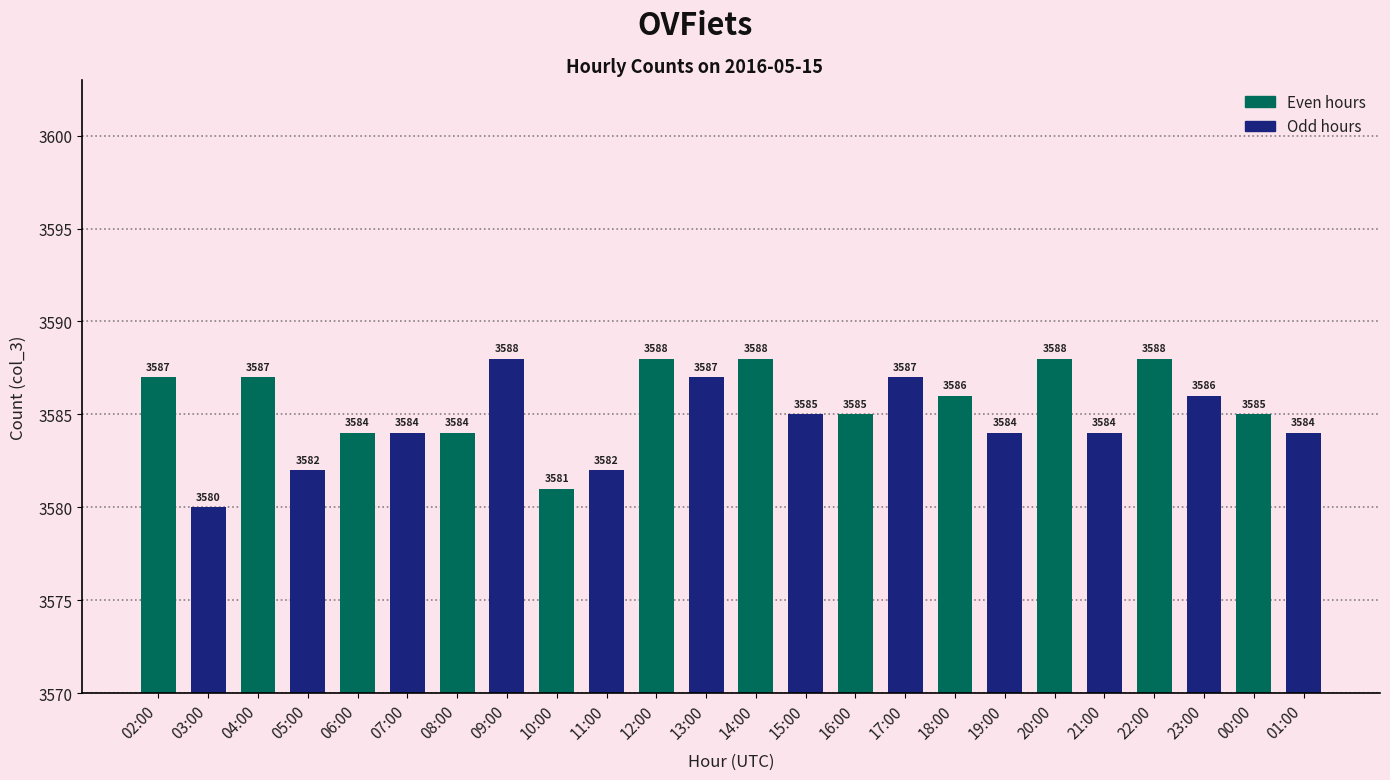

What is the label of the 8th bar from the right?

18:00